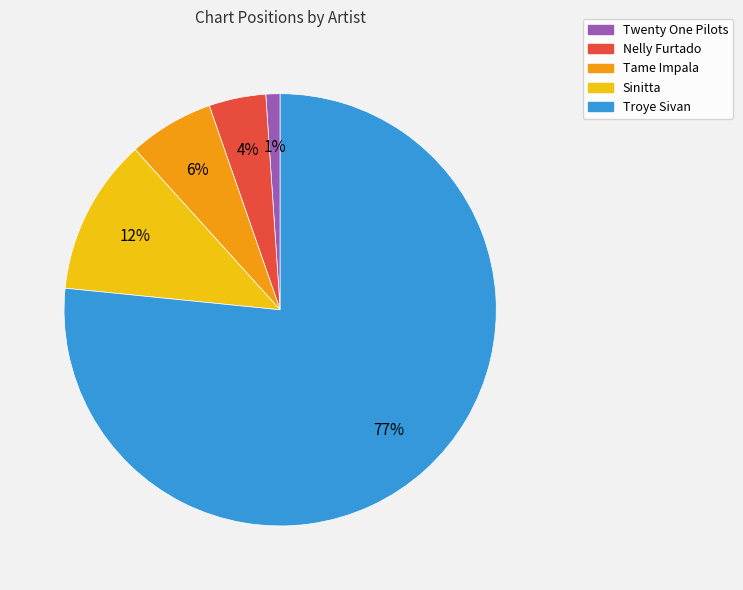

How many slices are in this pie chart?

5